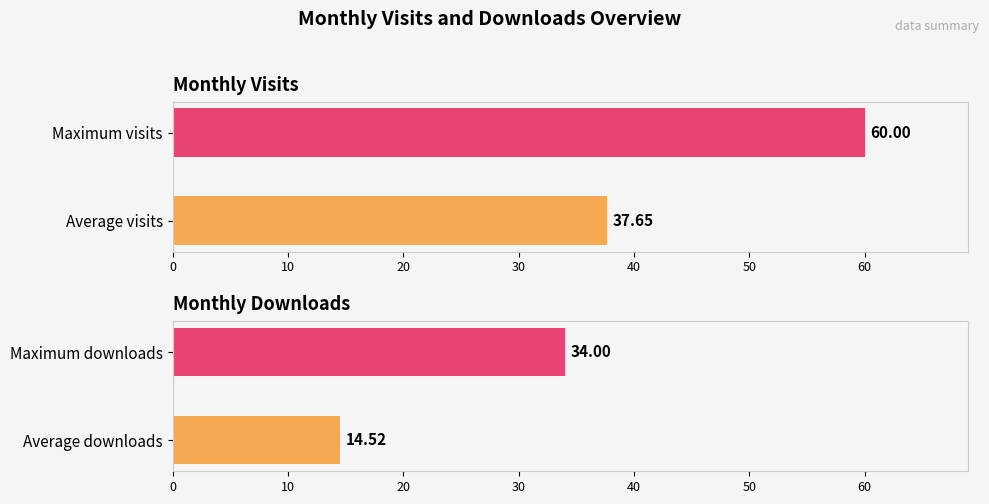

At how many categories does at least one series exceed 26?

2